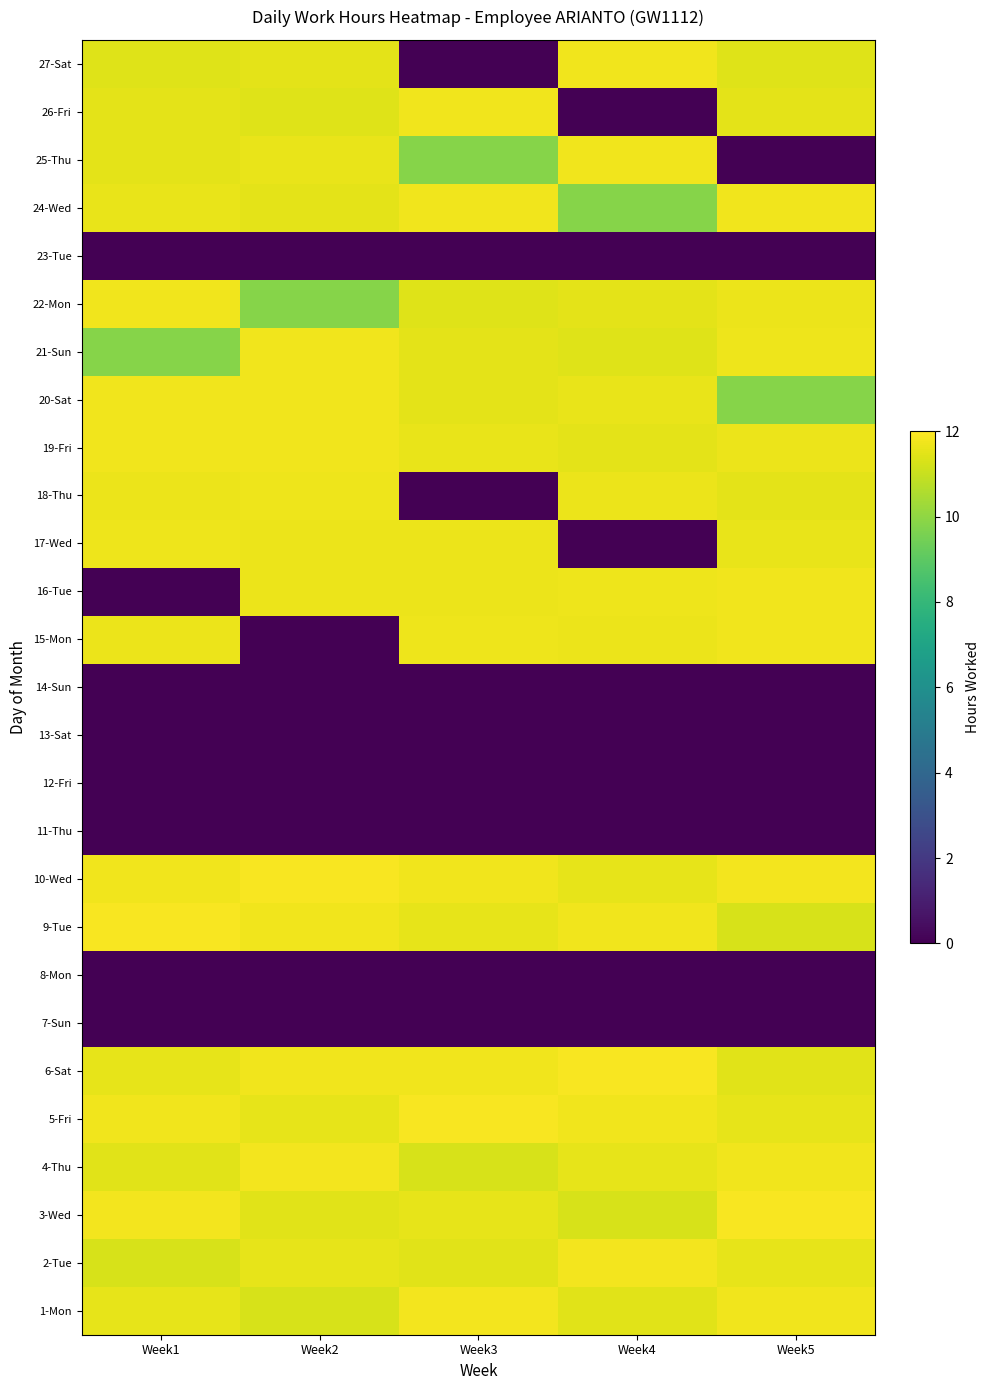

What is the difference between the 3 values at 4-Thu and 21-Sun?

0.3